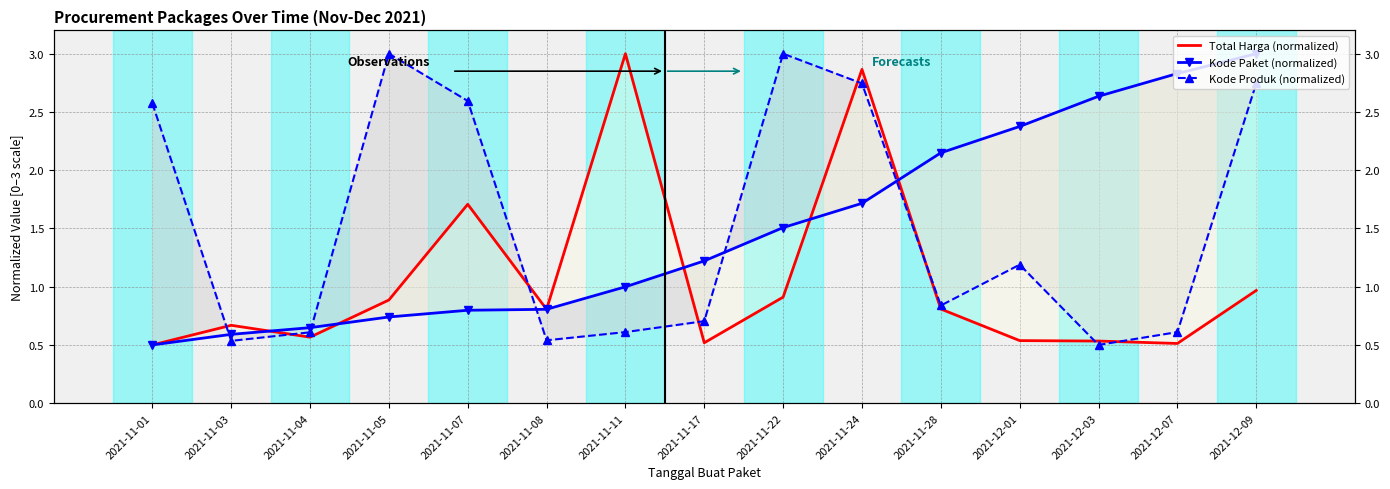

Reading right to left, list all the values displayed in this chart.

Total Harga (normalized): 2021-12-09=1.0	2021-12-07=0.5	2021-12-03=0.5	2021-12-01=0.5	2021-11-28=0.8	2021-11-24=2.9	2021-11-22=0.9	2021-11-17=0.5	2021-11-11=3.0	2021-11-08=0.8	2021-11-07=1.7	2021-11-05=0.9	2021-11-04=0.6	2021-11-03=0.7	2021-11-01=0.5
Kode Paket (normalized): 2021-12-09=3.0	2021-12-07=2.8	2021-12-03=2.6	2021-12-01=2.4	2021-11-28=2.1	2021-11-24=1.7	2021-11-22=1.5	2021-11-17=1.2	2021-11-11=1.0	2021-11-08=0.8	2021-11-07=0.8	2021-11-05=0.7	2021-11-04=0.6	2021-11-03=0.6	2021-11-01=0.5
Kode Produk (normalized): 2021-12-09=2.7	2021-12-07=0.6	2021-12-03=0.5	2021-12-01=1.2	2021-11-28=0.8	2021-11-24=2.7	2021-11-22=3.0	2021-11-17=0.7	2021-11-11=0.6	2021-11-08=0.5	2021-11-07=2.6	2021-11-05=3.0	2021-11-04=0.6	2021-11-03=0.5	2021-11-01=2.6